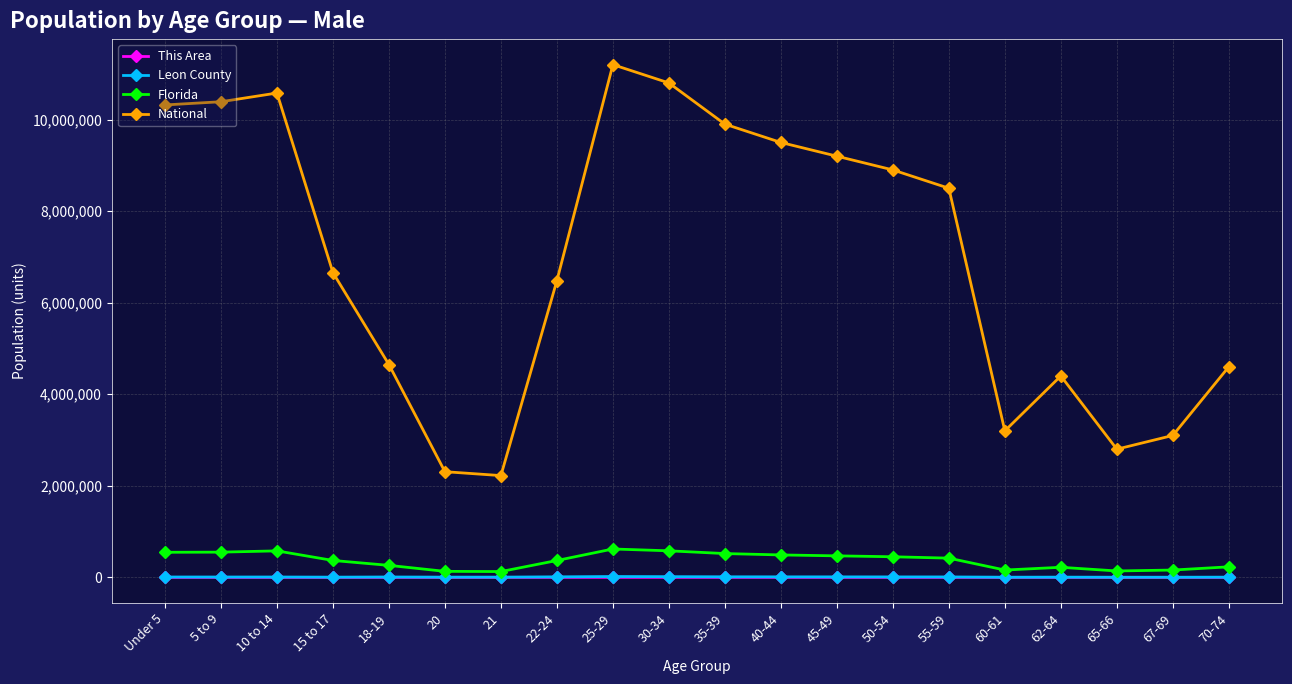

What position from the right is 20?

15